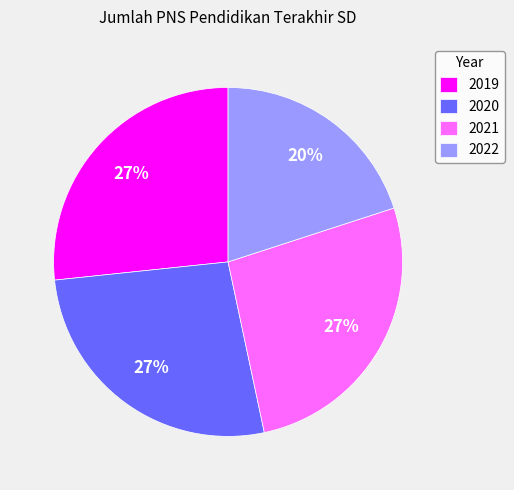

How many slices are in this pie chart?

4